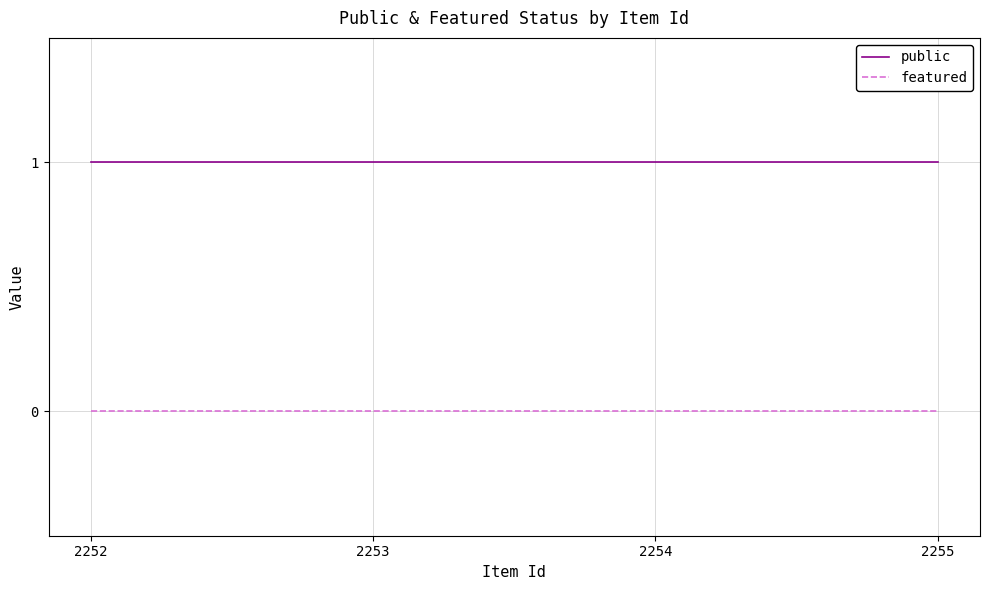

True or false: public has more than 1 interior local peaks.

False